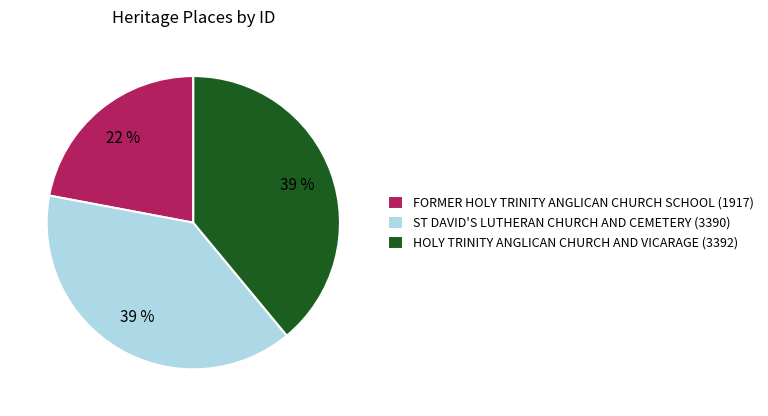

Is it true that FORMER HOLY TRINITY ANGLICAN CHURCH SCHOOL is 22% of the pie?

True